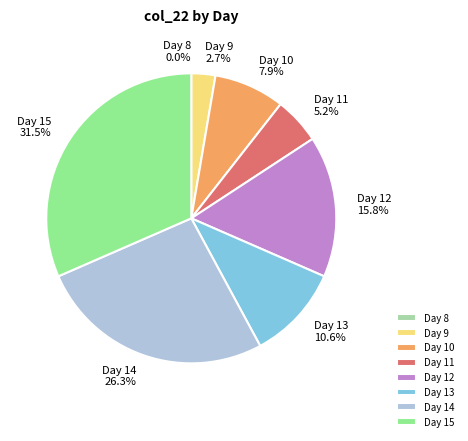

The 11 slice represents 5% of the pie. True or false?

True